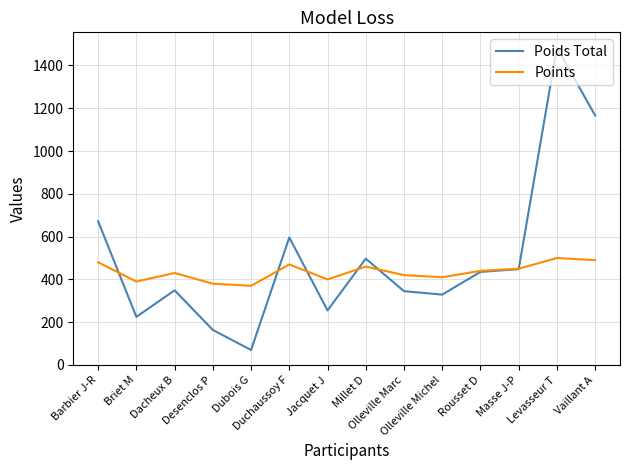

In Points, how many points are higher than both neighbors (excluding endpoints)?

4